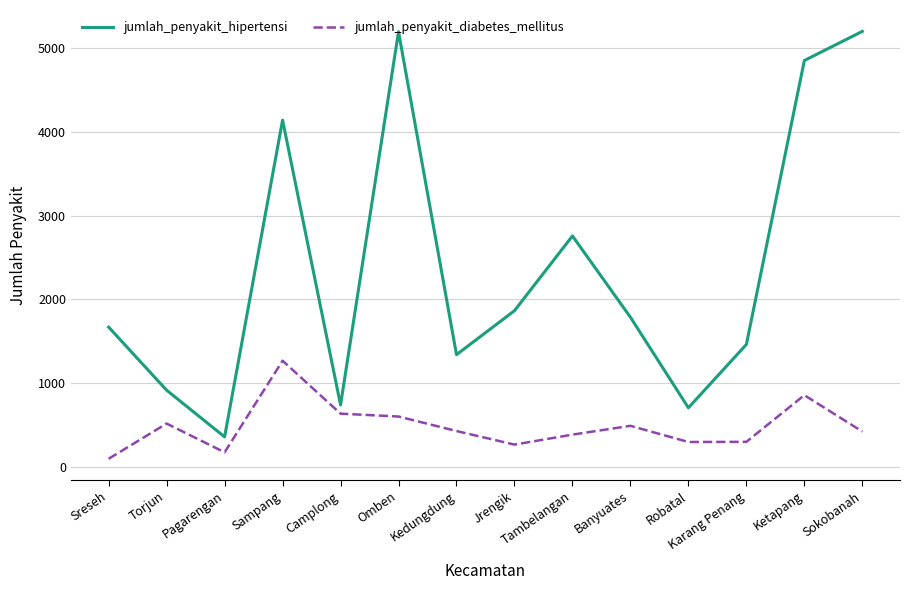

How many values in the jumlah_penyakit_hipertensi series are below 1787?

7